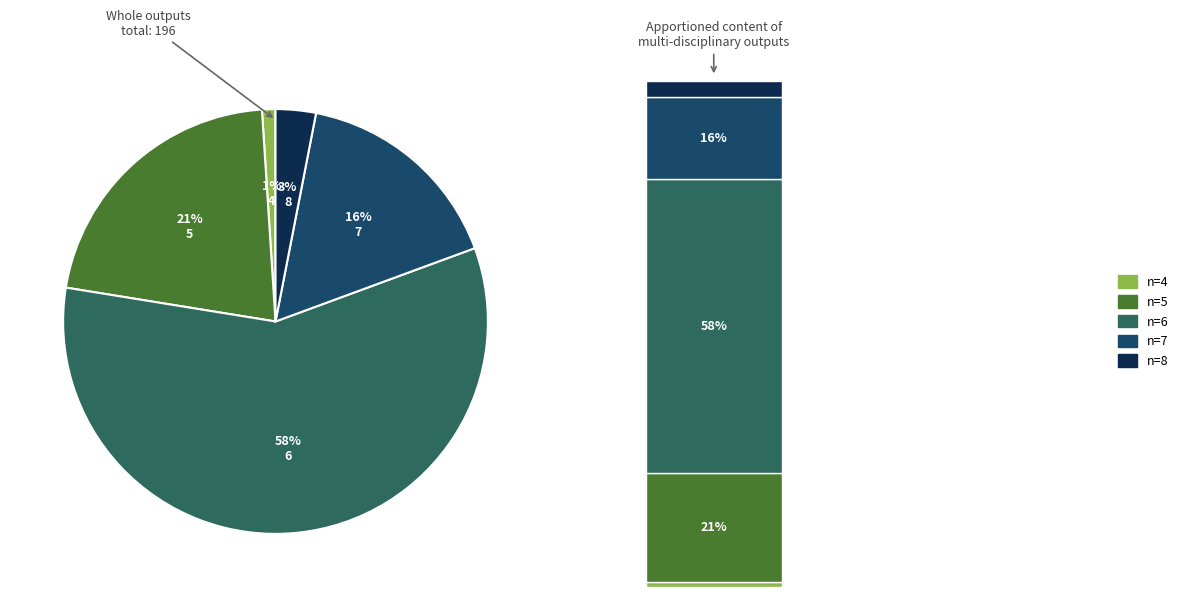

How many segments does this pie chart have?

5